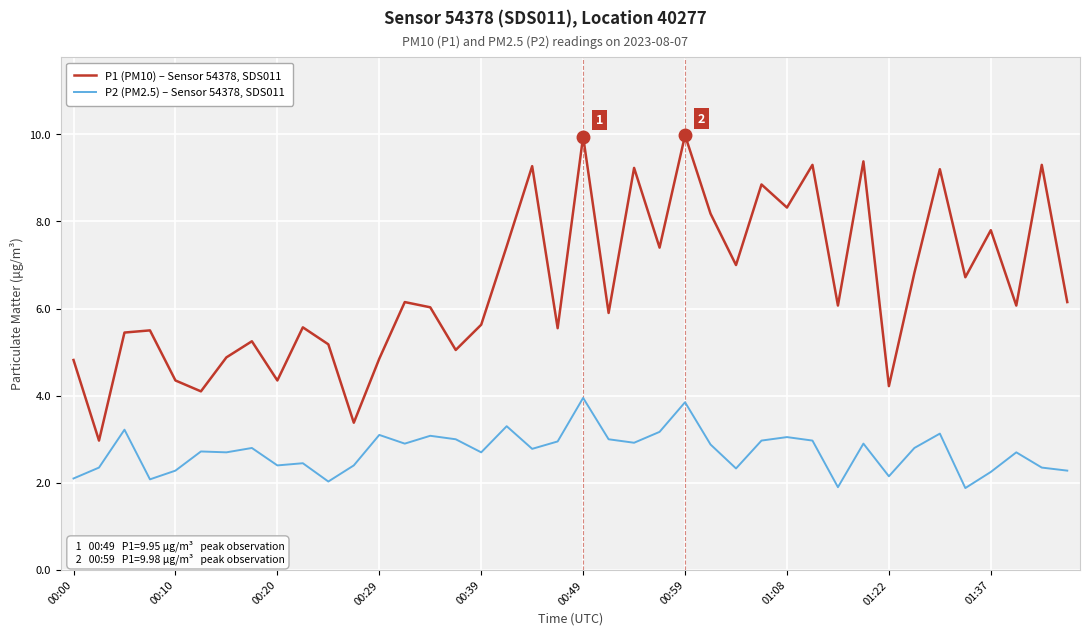

Which series has the largest total across all categories?

P1 (PM10) – Sensor 54378, SDS011